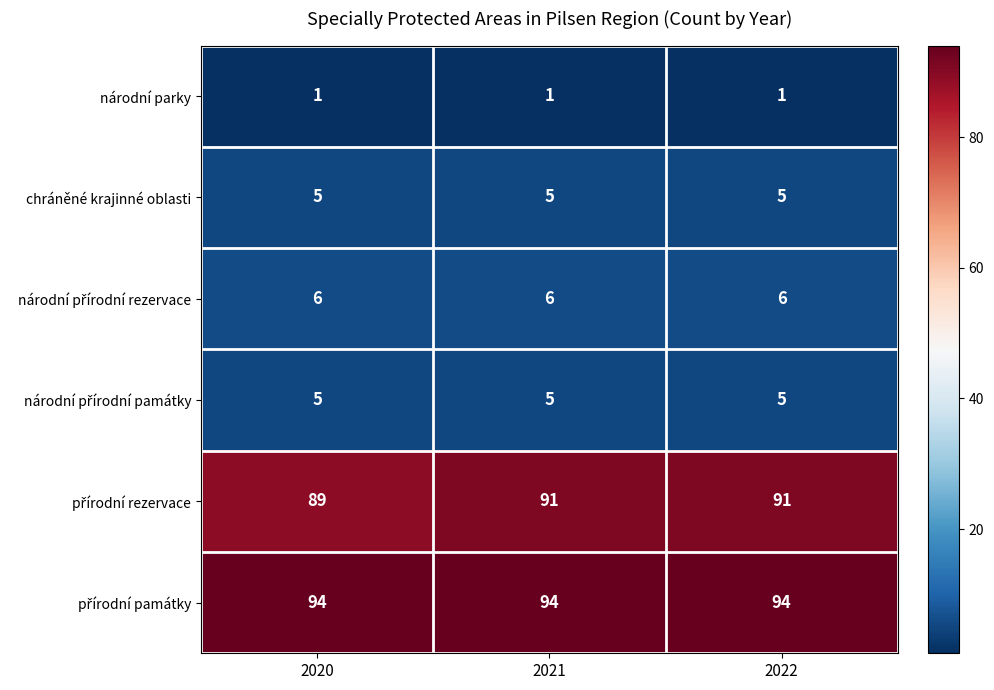

What is the maximum value shown in the chart?

94